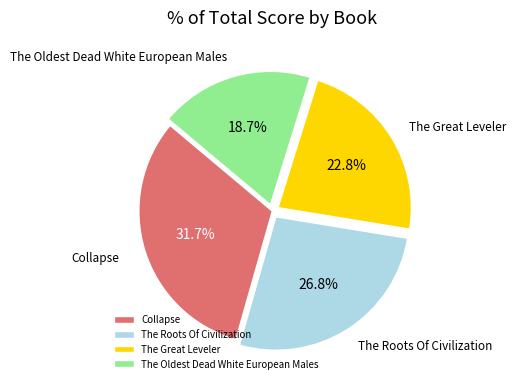

Is Collapse the majority of the pie?

No